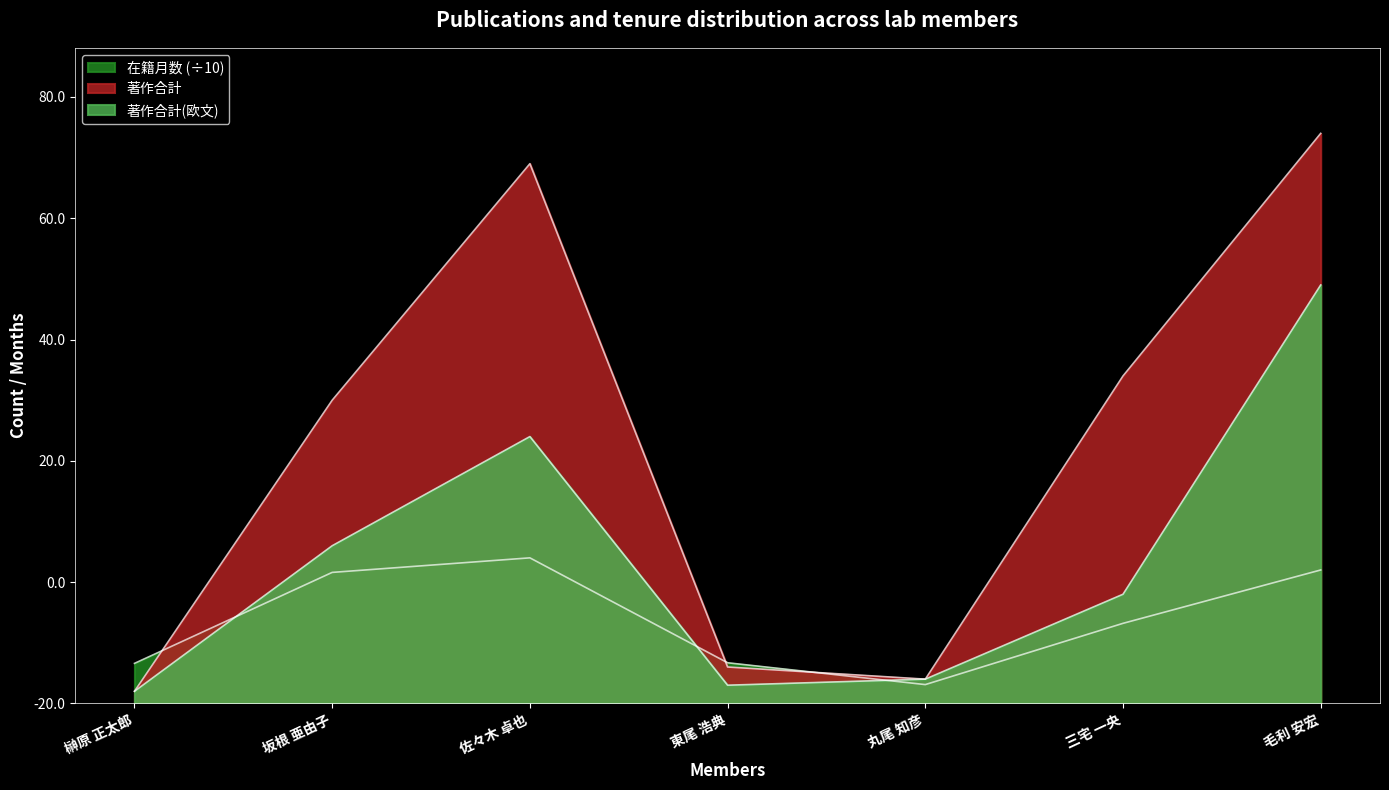

Reading right to left, extract all data points from this chart.

在籍月数: 毛利 安宏=22.0	三宅 一央=13.2	丸尾 知彦=3.1	東尾 浩典=6.7	佐々木 卓也=24.0	坂根 亜由子=21.6	榊原 正太郎=6.6
著作合計: 毛利 安宏=94.0	三宅 一央=54.0	丸尾 知彦=4.0	東尾 浩典=6.0	佐々木 卓也=89.0	坂根 亜由子=50.0	榊原 正太郎=2.0
著作合計(欧文): 毛利 安宏=69.0	三宅 一央=18.0	丸尾 知彦=4.0	東尾 浩典=3.0	佐々木 卓也=44.0	坂根 亜由子=26.0	榊原 正太郎=2.0